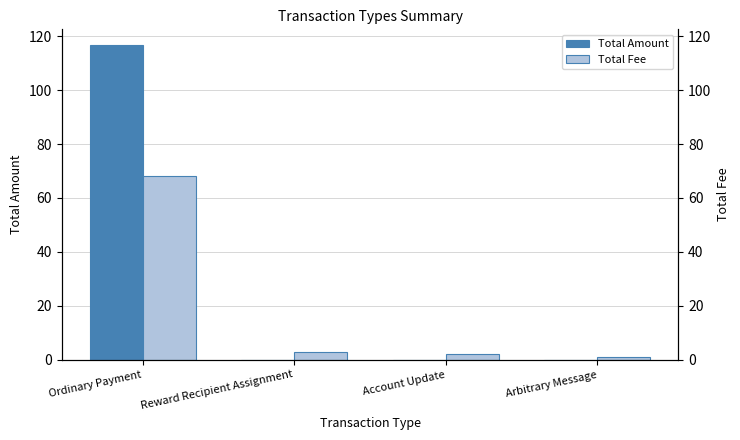

What is the difference between the highest and lowest values at Ordinary Payment?

48.7